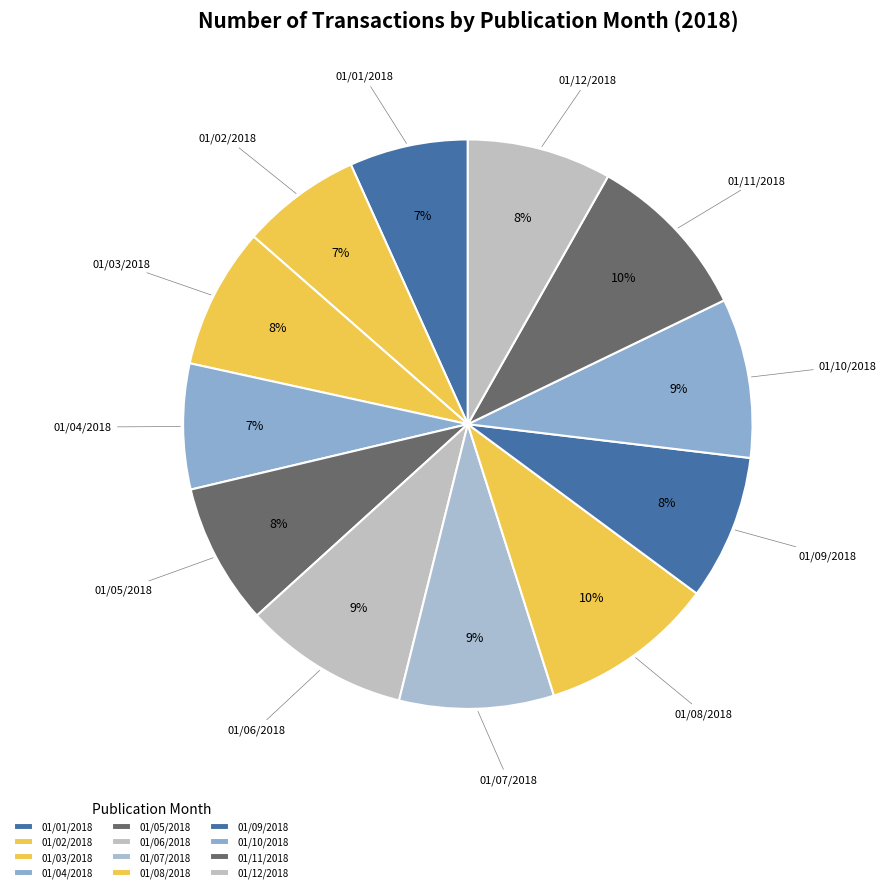

How many slices are in this pie chart?

12